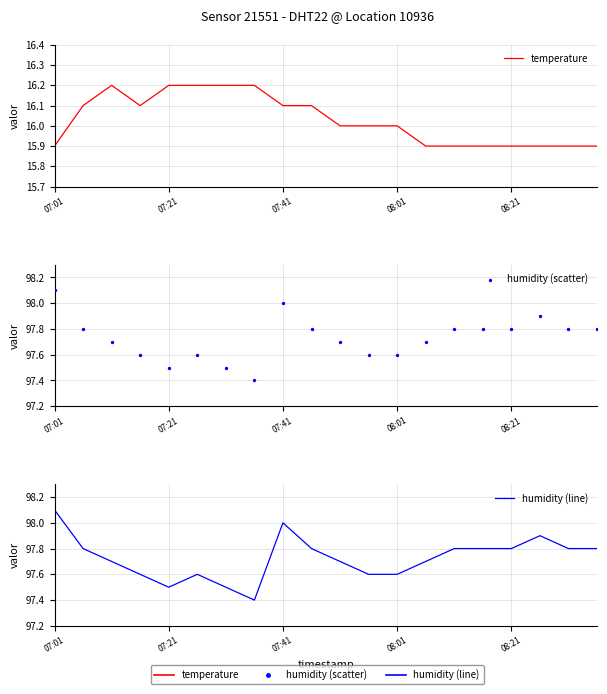

At how many categories does at least one series exceed 79?

20